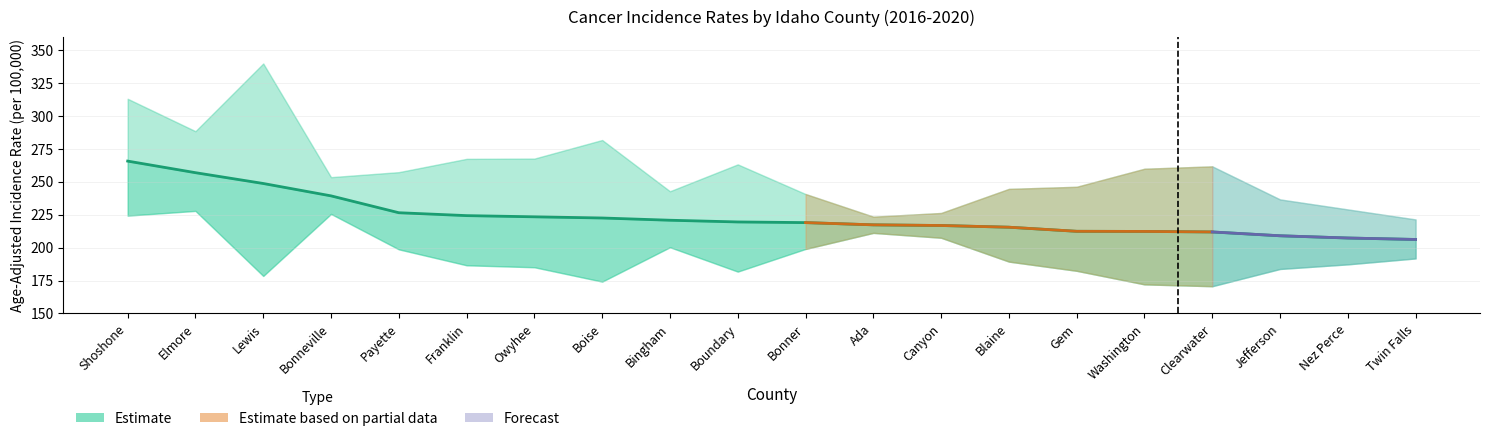

Reading left to right, transcribe all the data shown in this chart.

Age-Adjusted Rate: 265.7	256.9	248.7	239.3	226.5	224.3	223.4	222.5	220.8	219.5	219.0	217.3	216.8	215.5	212.4	212.3	211.9	209.0	207.3	206.2
Lower CI: 224.3	227.9	178.5	225.6	198.7	186.6	185.1	174.2	200.3	181.8	199.0	211.2	207.5	189.4	182.4	172.1	170.7	183.8	187.3	191.8
Upper CI: 313.0	288.4	339.8	253.5	257.3	267.4	267.6	281.7	242.8	263.2	240.7	223.5	226.3	244.6	246.2	259.9	261.7	236.6	229.0	221.4